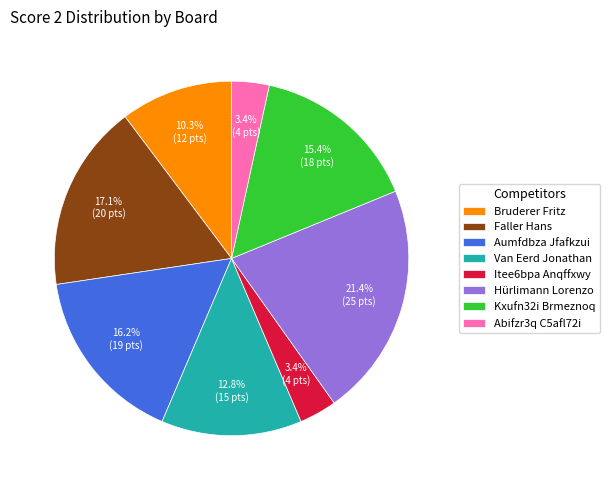

How many slices are in this pie chart?

8